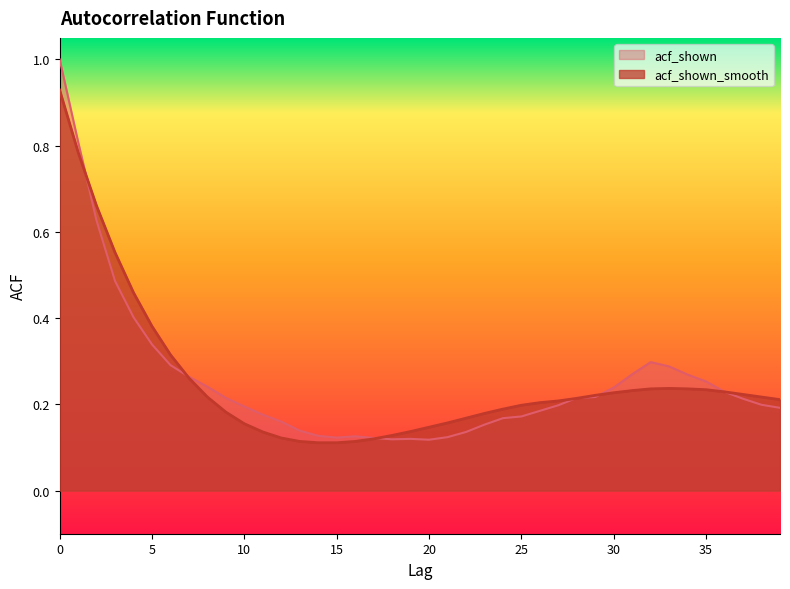

At how many categories does at least one series exceed 0?

40